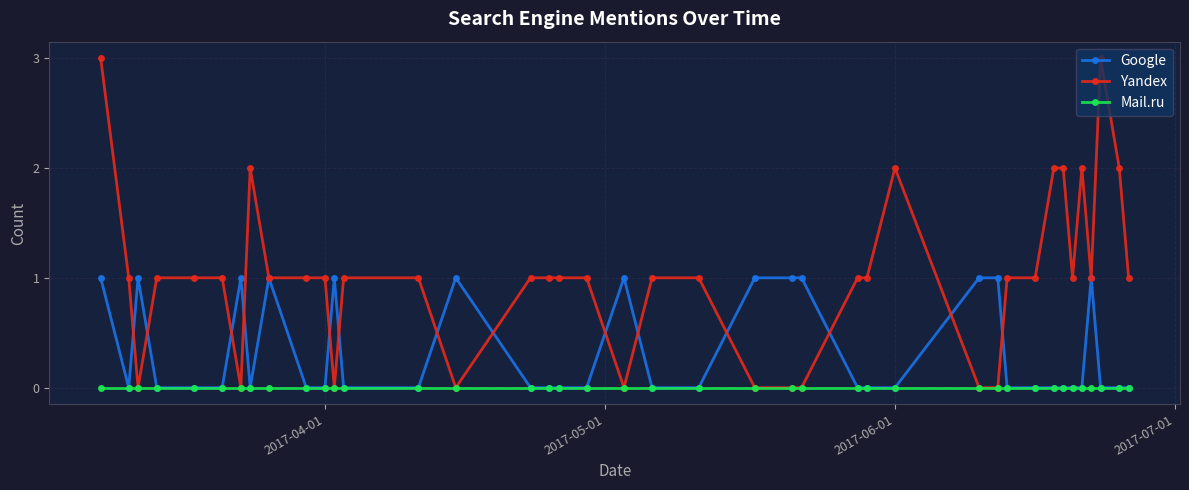

Which series has the widest spread of values?

Yandex